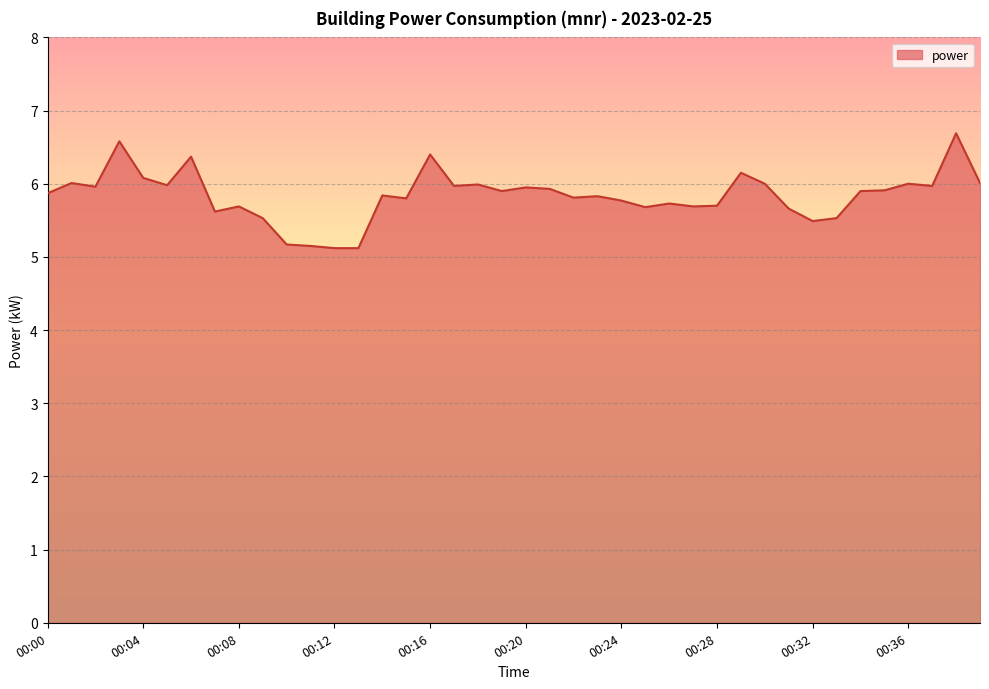

What is the smallest value displayed?

5.1